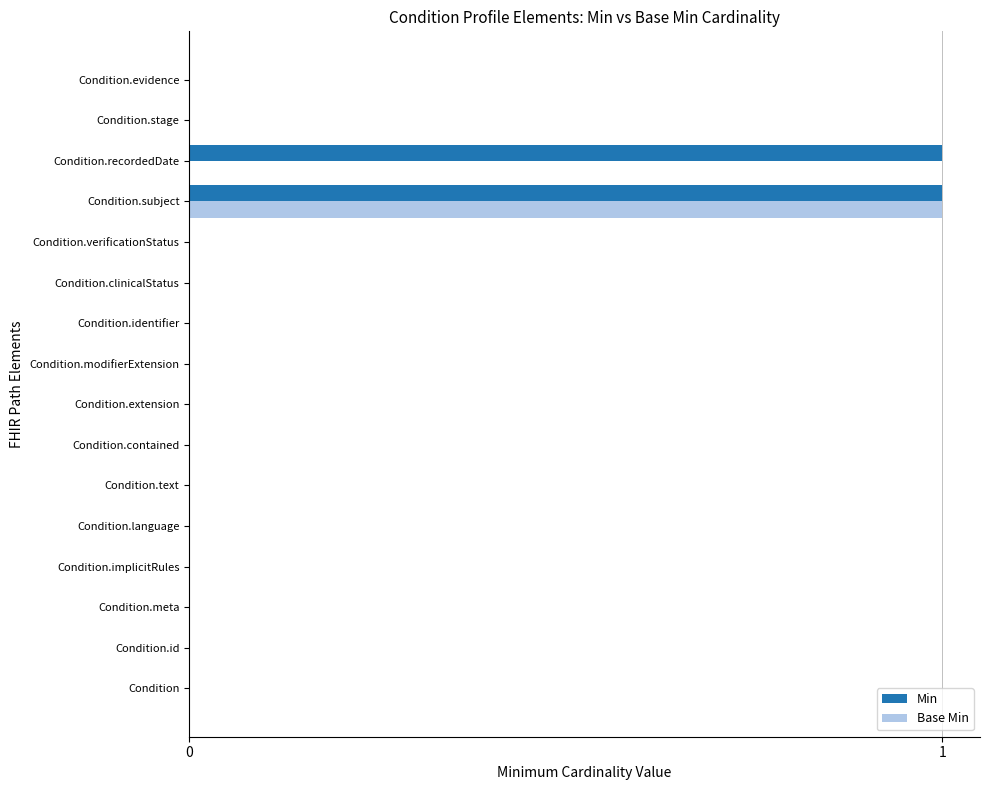

The Base Min series shows 2 at Condition.subject. True or false?

False